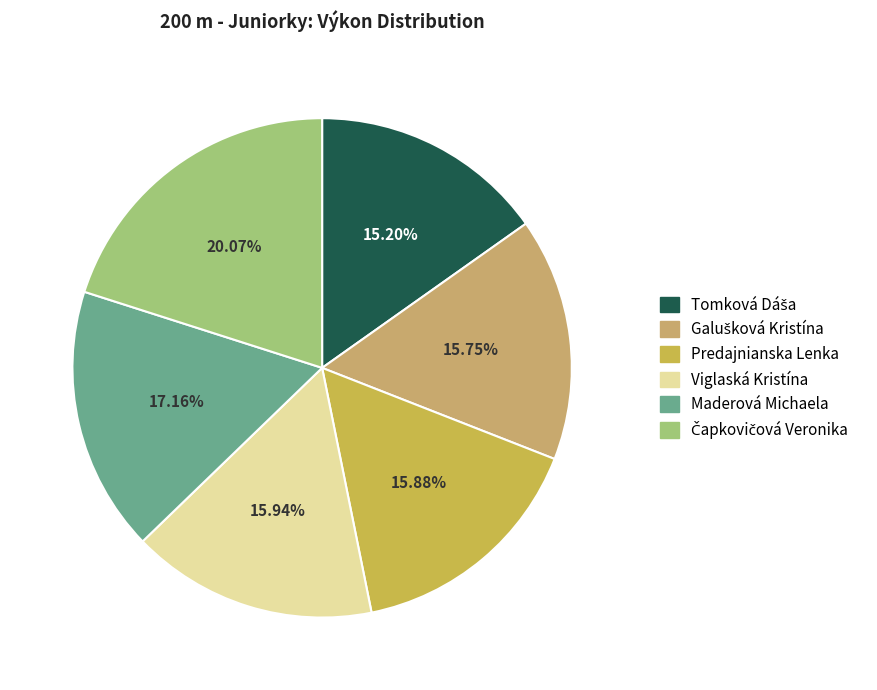

To the nearest percent, what is the combined percentage of Čapkovičová Veronika and Predajnianska Lenka?

36%